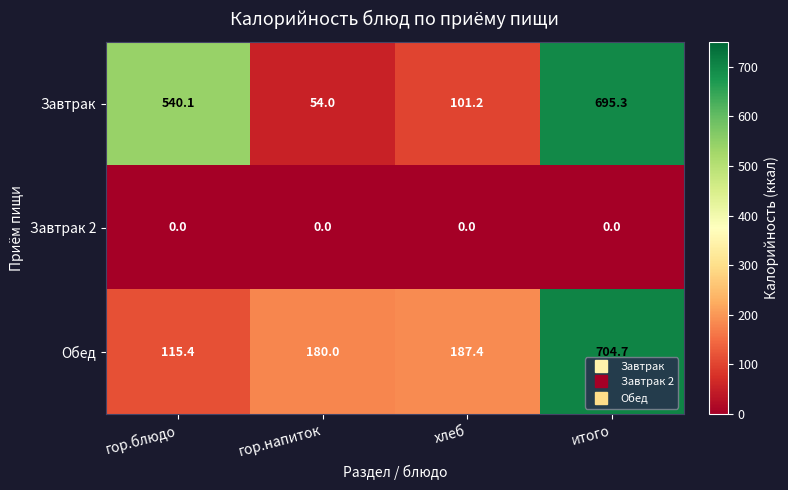

Between гор.напиток and итого, which series saw the biggest shift?

Завтрак